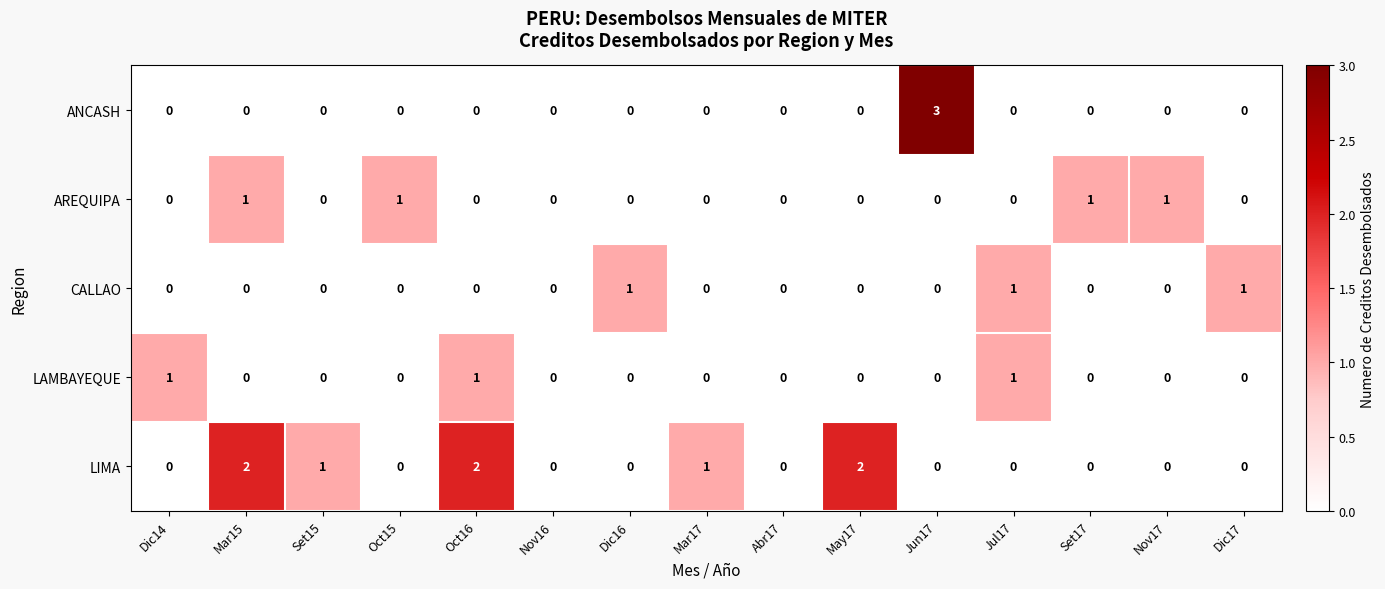

What is the total value across all series at May17?

2